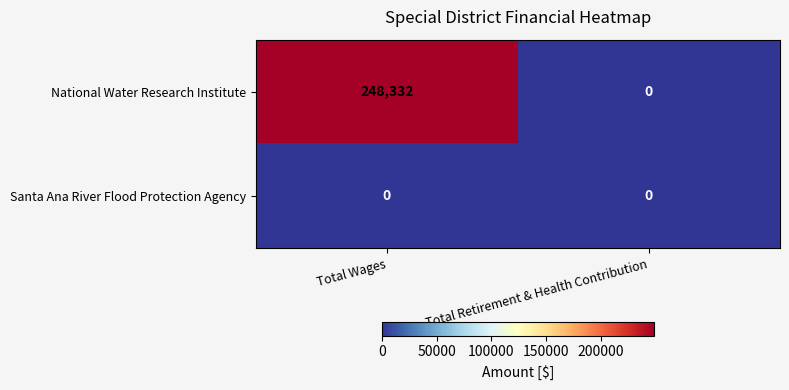

What is the maximum value shown in the chart?

248332